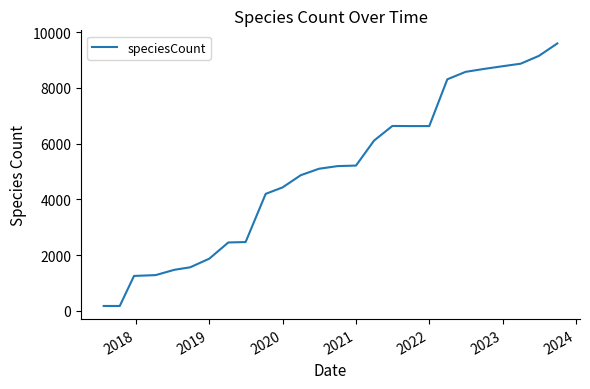

Is this an area chart (filled region under the line)?

No